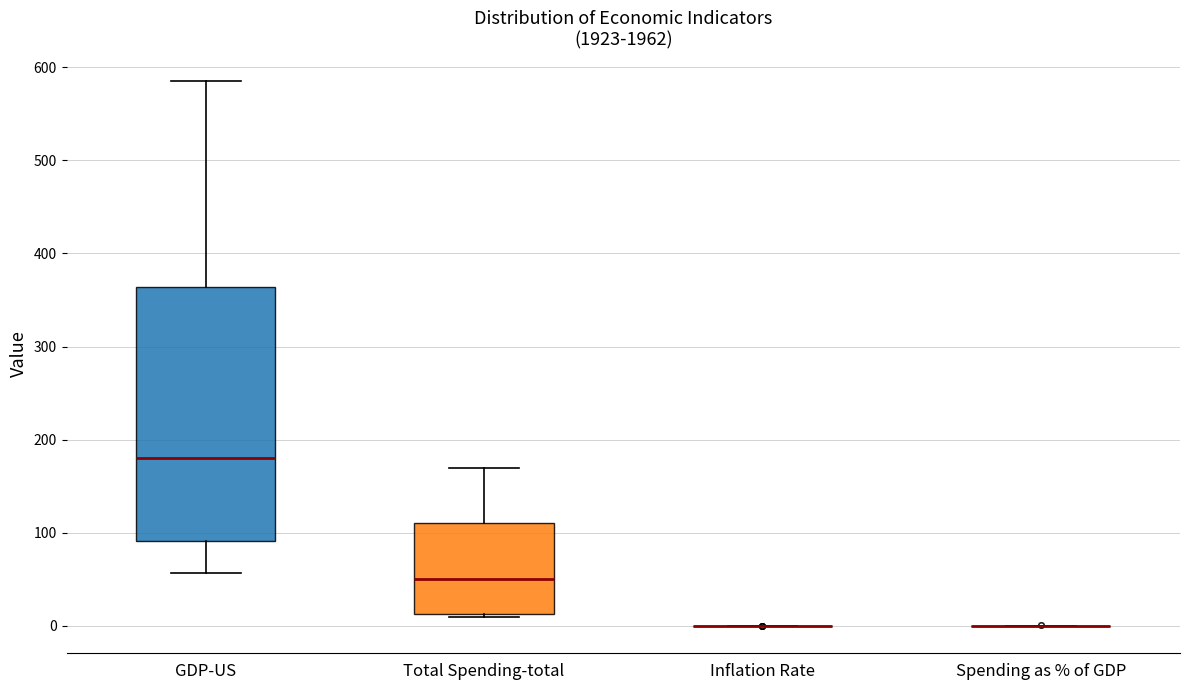

Which box is the tallest, from its lower edge to its upper edge?

GDP-US